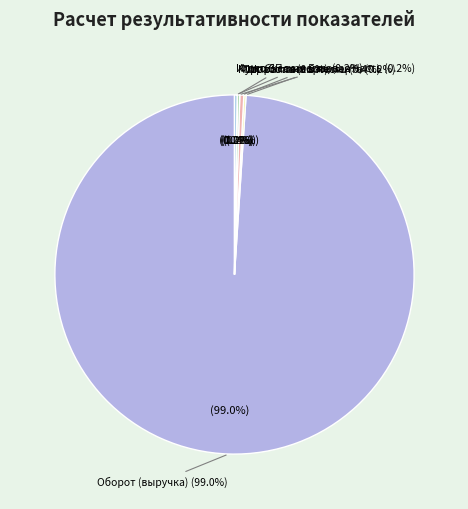

Rank the categories by value from lowest to highest.

Итого переменная / премиальная, Курс балла, Широта ассортимента, Фактическая Базовая Часть, Итого ЗП за месяц, Отработано в месяц, Оборот (выручка)